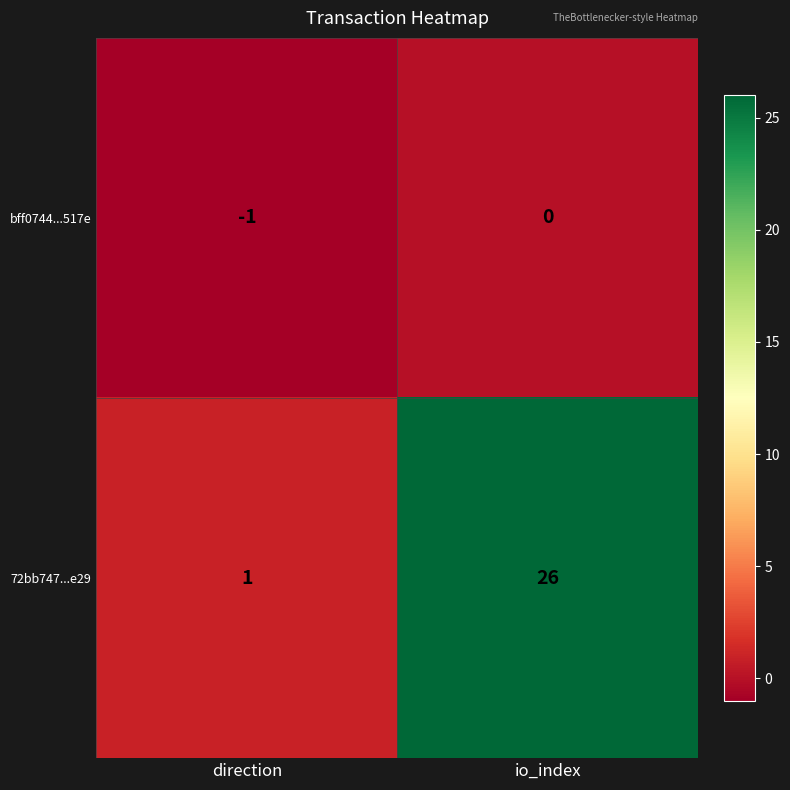

Rank the categories by 72bb747...e29 value from lowest to highest.

direction, io_index